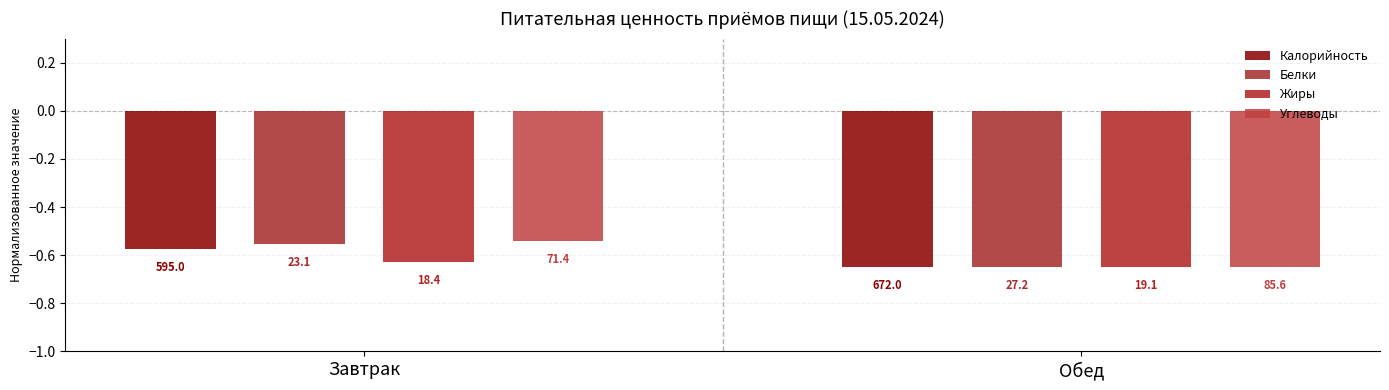

Reading right to left, list all the values displayed in this chart.

Калорийность: Обед=-0.7	Завтрак=-0.6
Белки: Обед=-0.7	Завтрак=-0.6
Жиры: Обед=-0.7	Завтрак=-0.6
Углеводы: Обед=-0.7	Завтрак=-0.5